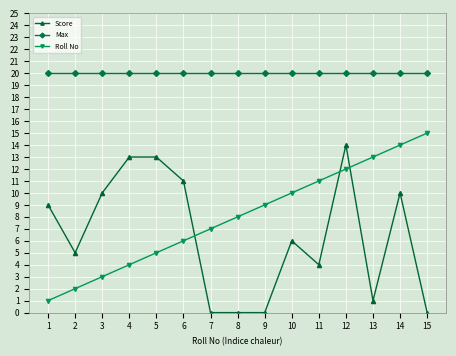

What is the spread (max minus min) of values at 2?

18